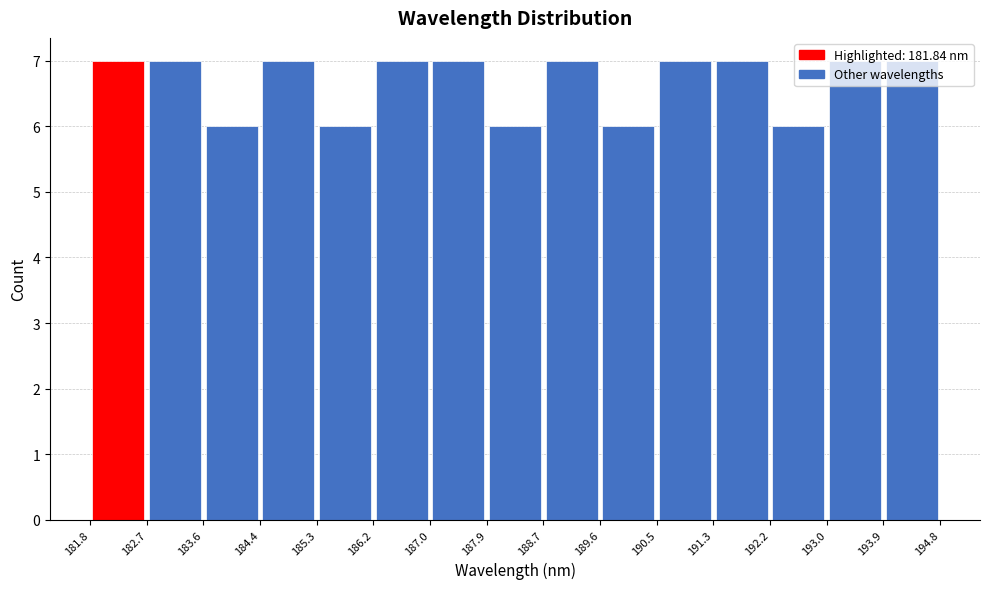

Reading left to right, transcribe this chart: for each bar, give the range it covers on the x-axis and its height. The values are not printed on the chart, so give them approximately, as read against the axis.

181.8 to 182.7: 7
182.7 to 183.6: 7
183.6 to 184.4: 6
184.4 to 185.3: 7
185.3 to 186.2: 6
186.2 to 187.0: 7
187.0 to 187.9: 7
187.9 to 188.7: 6
188.7 to 189.6: 7
189.6 to 190.5: 6
190.5 to 191.3: 7
191.3 to 192.2: 7
192.2 to 193.0: 6
193.0 to 193.9: 7
193.9 to 194.8: 7